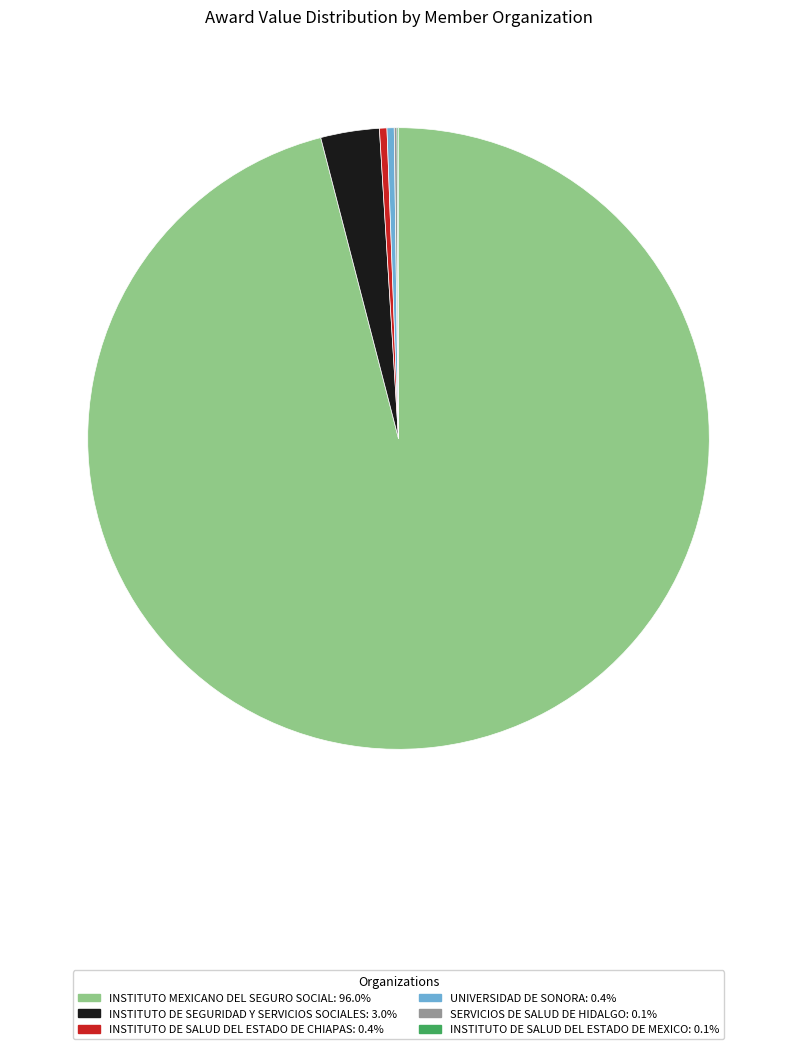

Which has a higher value, INSTITUTO MEXICANO DEL SEGURO SOCIAL or UNIVERSIDAD DE SONORA?

INSTITUTO MEXICANO DEL SEGURO SOCIAL